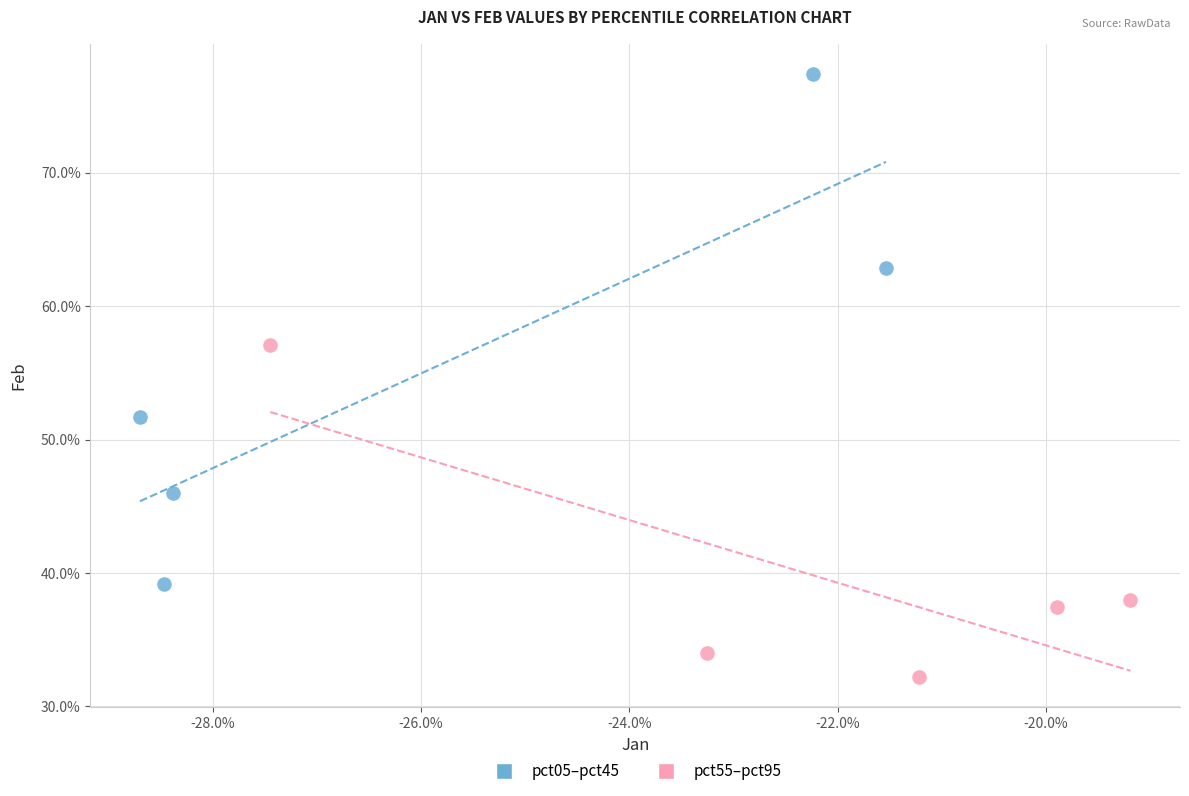

Which series has the widest spread of Y values?

pct05–pct45